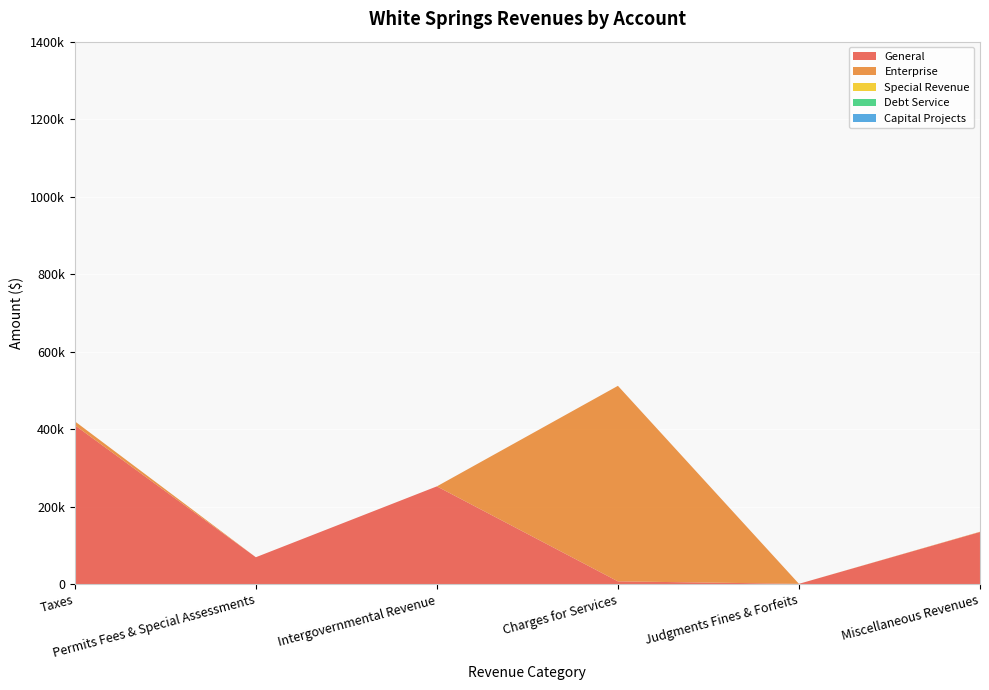

Reading left to right, what are all the values shown in this chart?

General: Taxes=410407	Permits Fees & Special Assessments=69688	Intergovernmental Revenue=252541	Charges for Services=7455	Judgments Fines & Forfeits=1056	Miscellaneous Revenues=134728
Enterprise: Taxes=10052	Permits Fees & Special Assessments=0	Intergovernmental Revenue=0	Charges for Services=504482	Judgments Fines & Forfeits=0	Miscellaneous Revenues=746
Special Revenue: Taxes=0	Permits Fees & Special Assessments=0	Intergovernmental Revenue=0	Charges for Services=0	Judgments Fines & Forfeits=0	Miscellaneous Revenues=0
Debt Service: Taxes=0	Permits Fees & Special Assessments=0	Intergovernmental Revenue=0	Charges for Services=0	Judgments Fines & Forfeits=0	Miscellaneous Revenues=0
Capital Projects: Taxes=0	Permits Fees & Special Assessments=0	Intergovernmental Revenue=0	Charges for Services=0	Judgments Fines & Forfeits=0	Miscellaneous Revenues=0